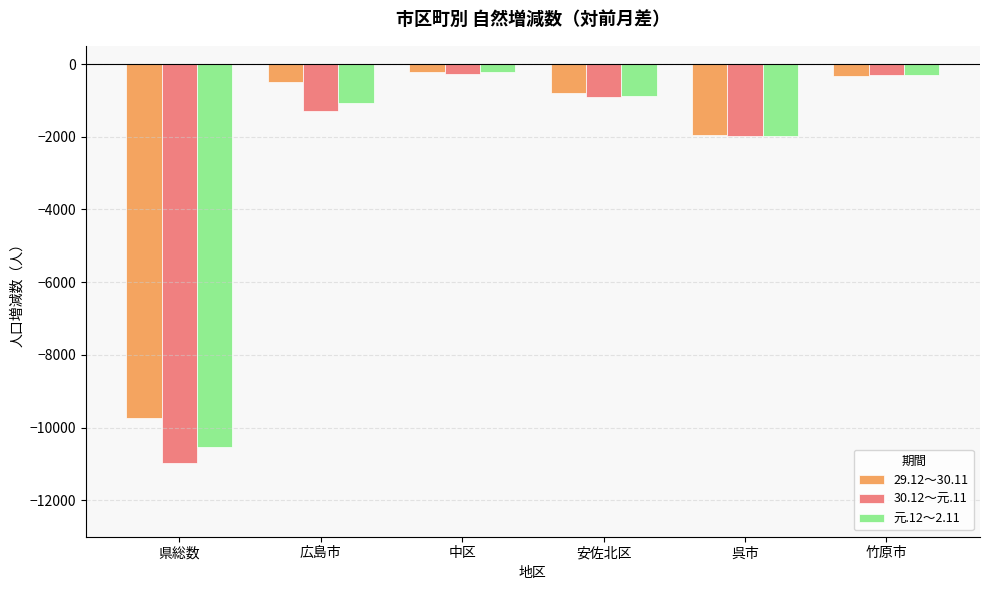

Read the 元.12～2.11 value at 中区.

-227